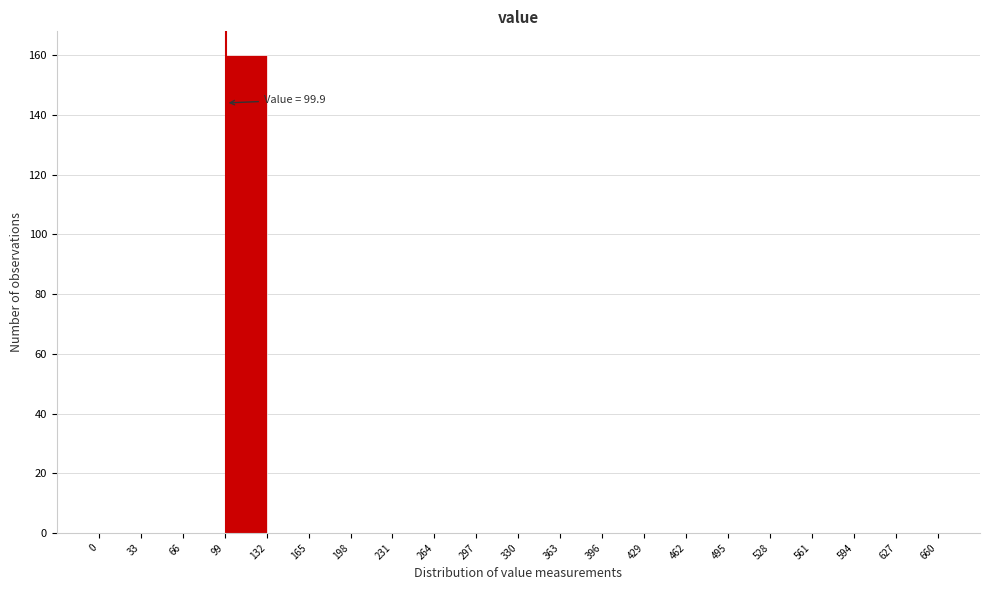

Which range on the x-axis has the tallest bar?

99 to 132